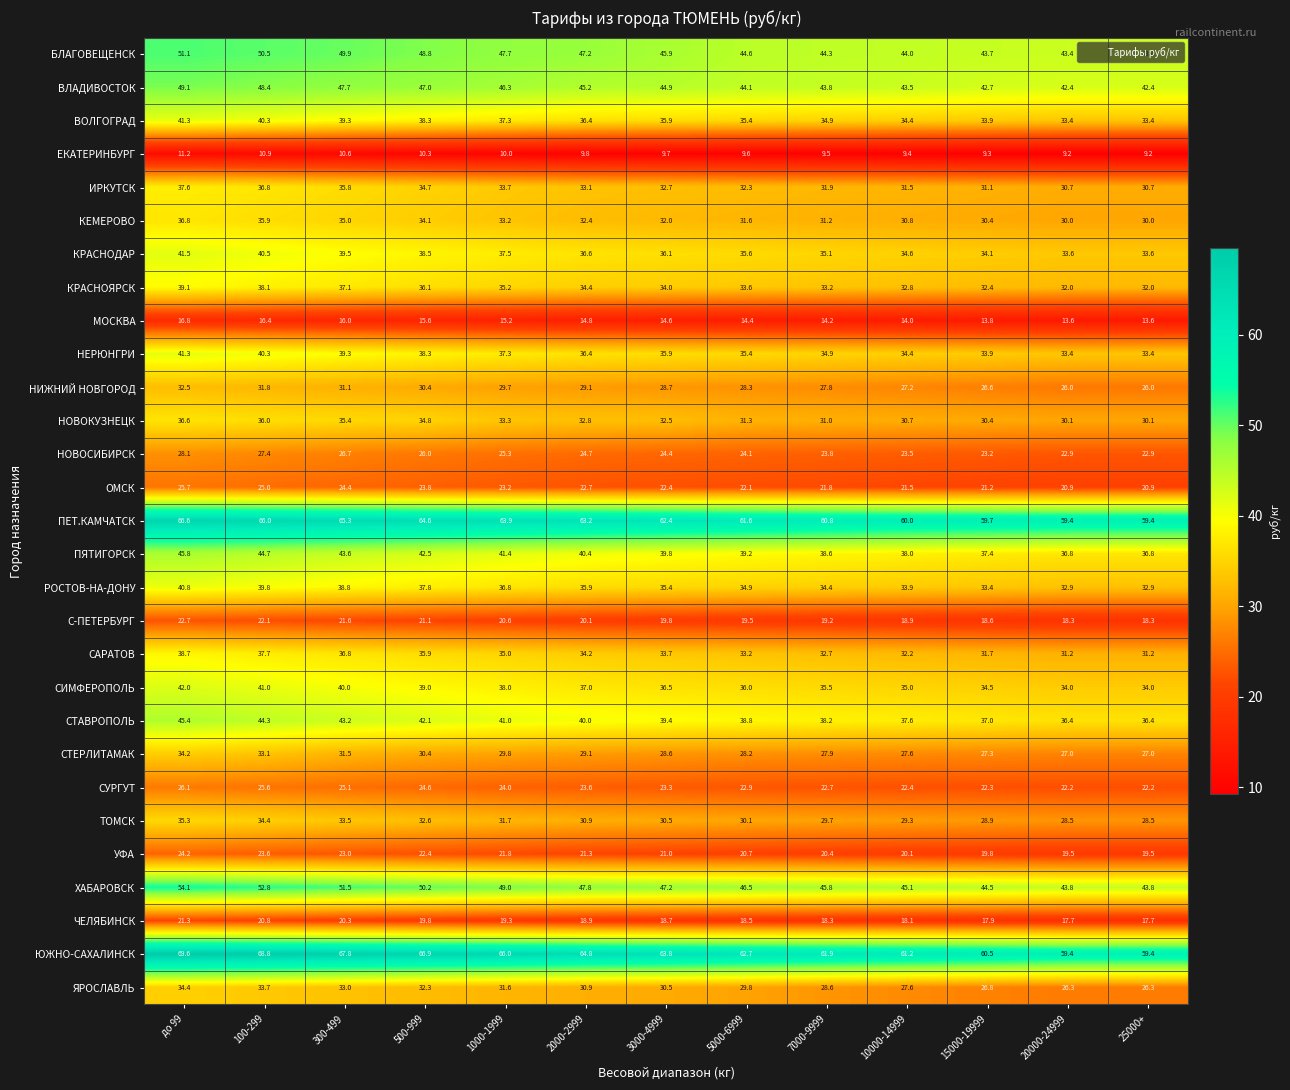

What is the average value of the БЛАГОВЕЩЕНСК series?

46.5